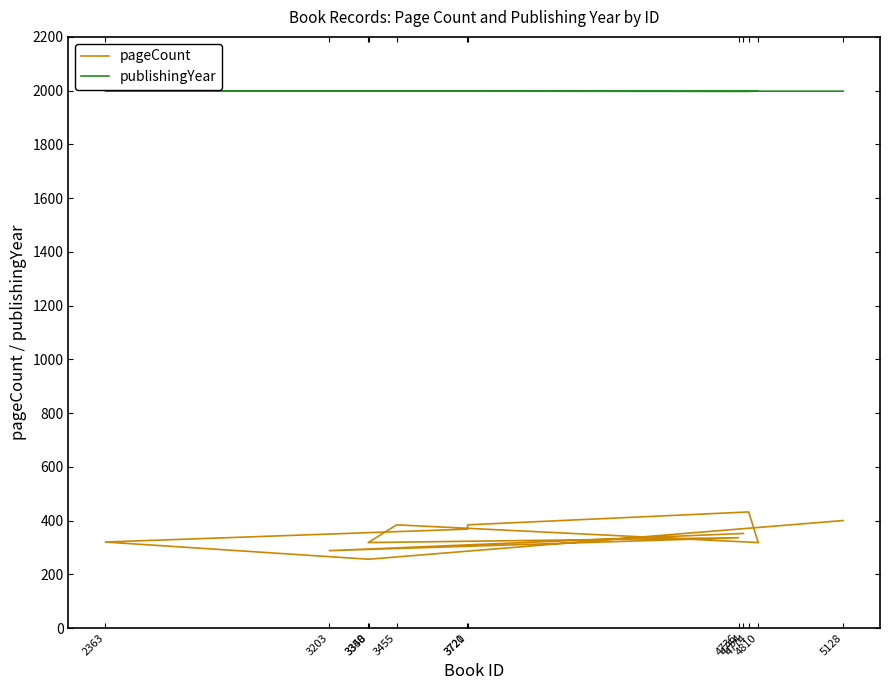

How many lines are shown in the chart?

2